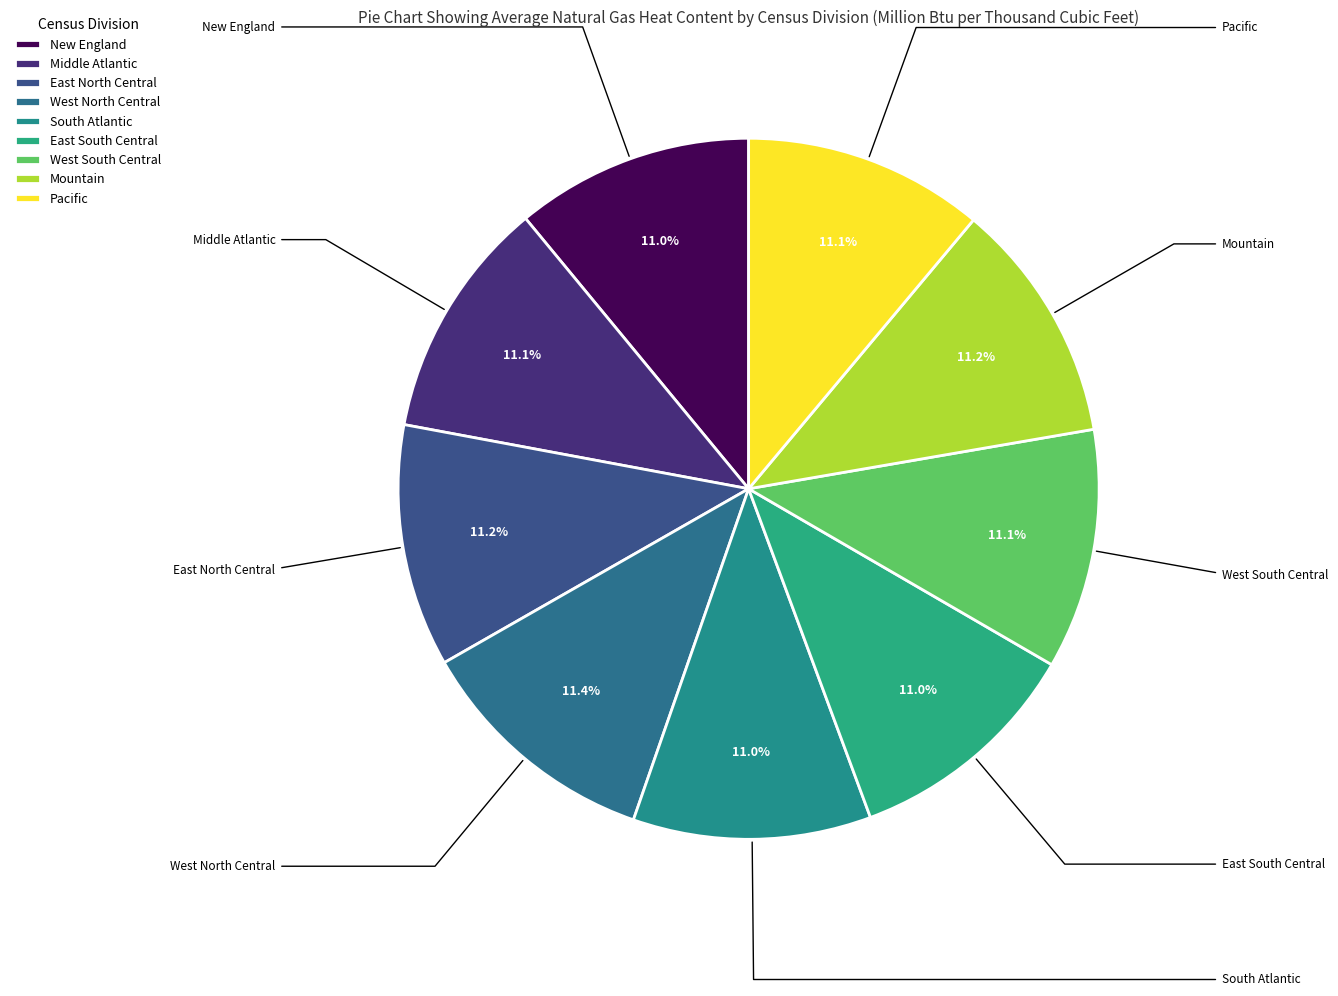

To the nearest percent, what percentage of the pie is East North Central?

11%